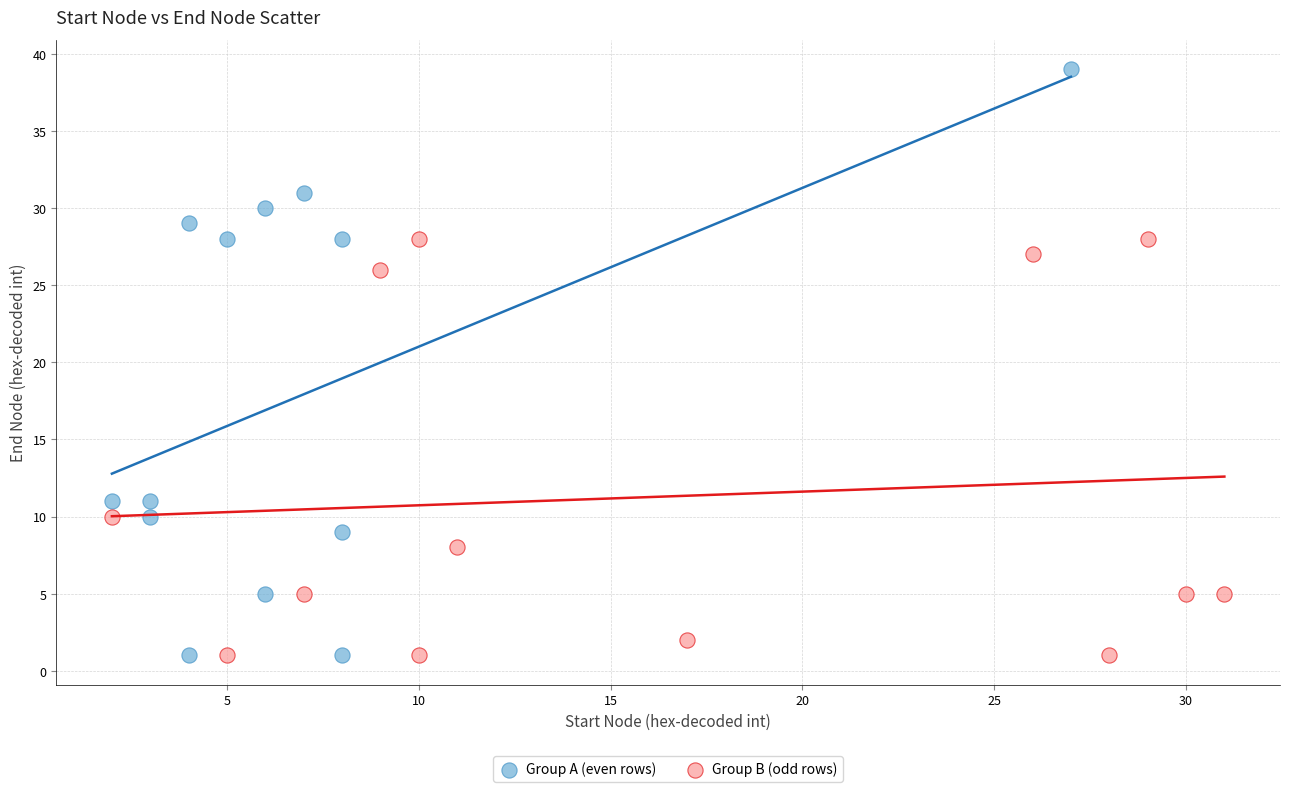

Which series has the widest spread of Y values?

Group A (even rows)